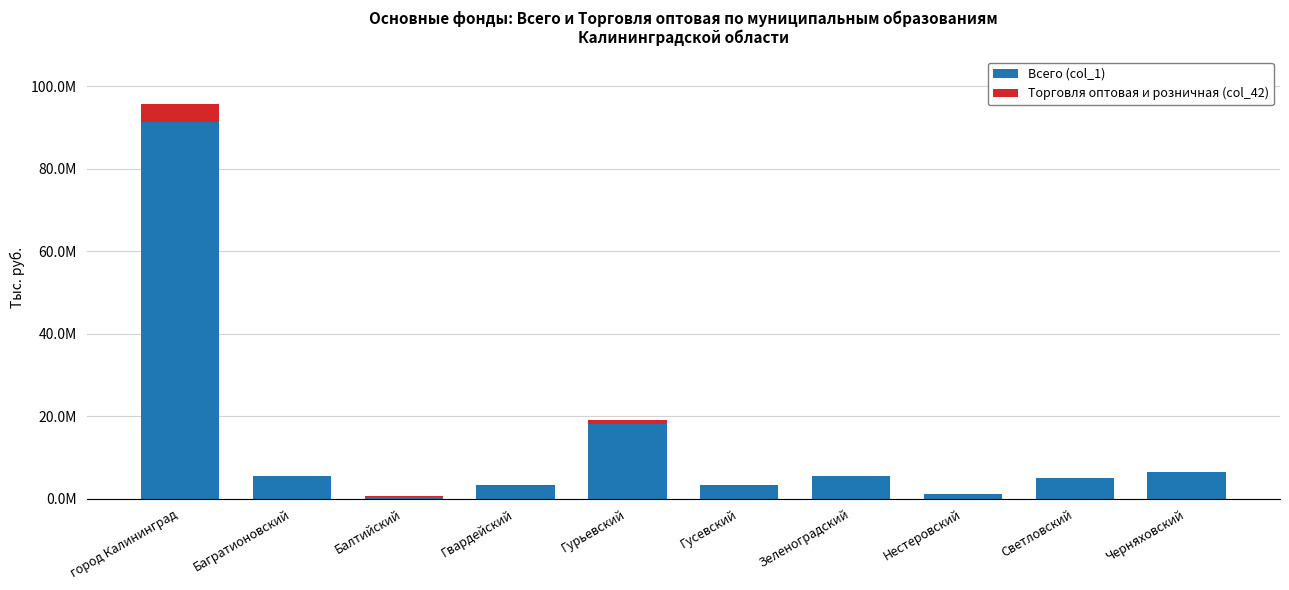

What is the difference between the maximum and second lowest values in the Торговля оптовая и розничная (col_42) series?

4288839